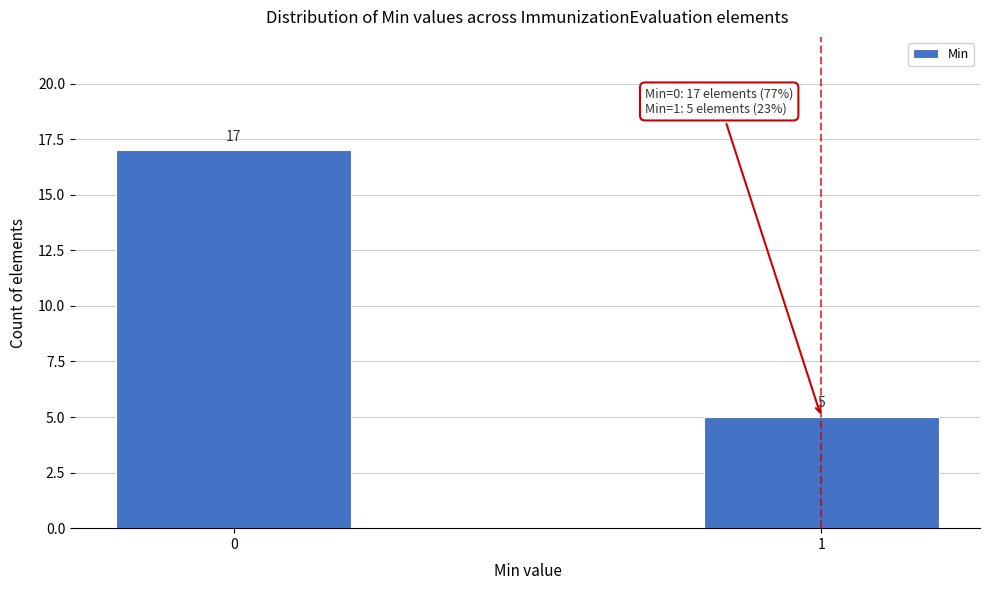

Reading left to right, transcribe all the data shown in this chart.

0=17	1=5